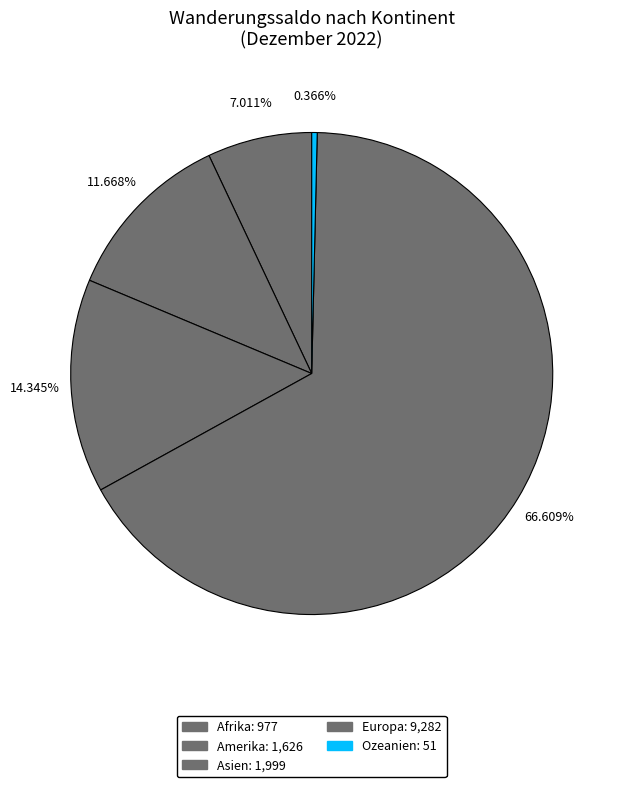

Between Afrika and Ozeanien, which is larger?

Afrika